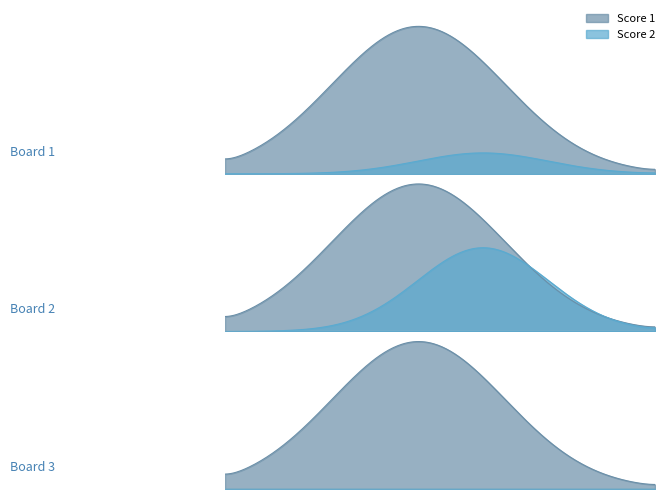

What is the difference between the maximum and minimum values in the Score 1 series?

14